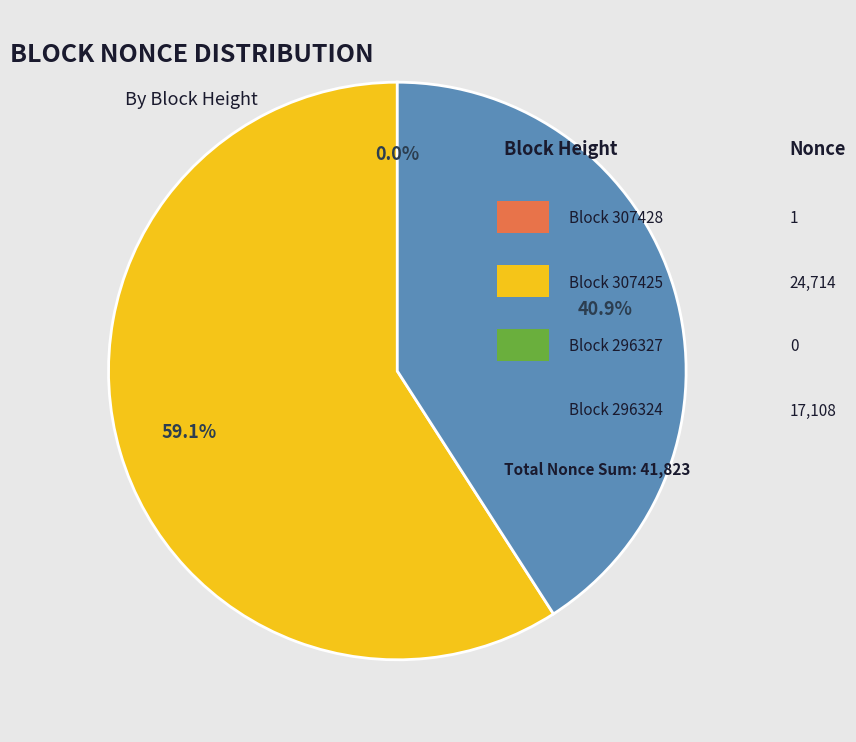

Is there any slice that represents more than half of the pie?

Yes